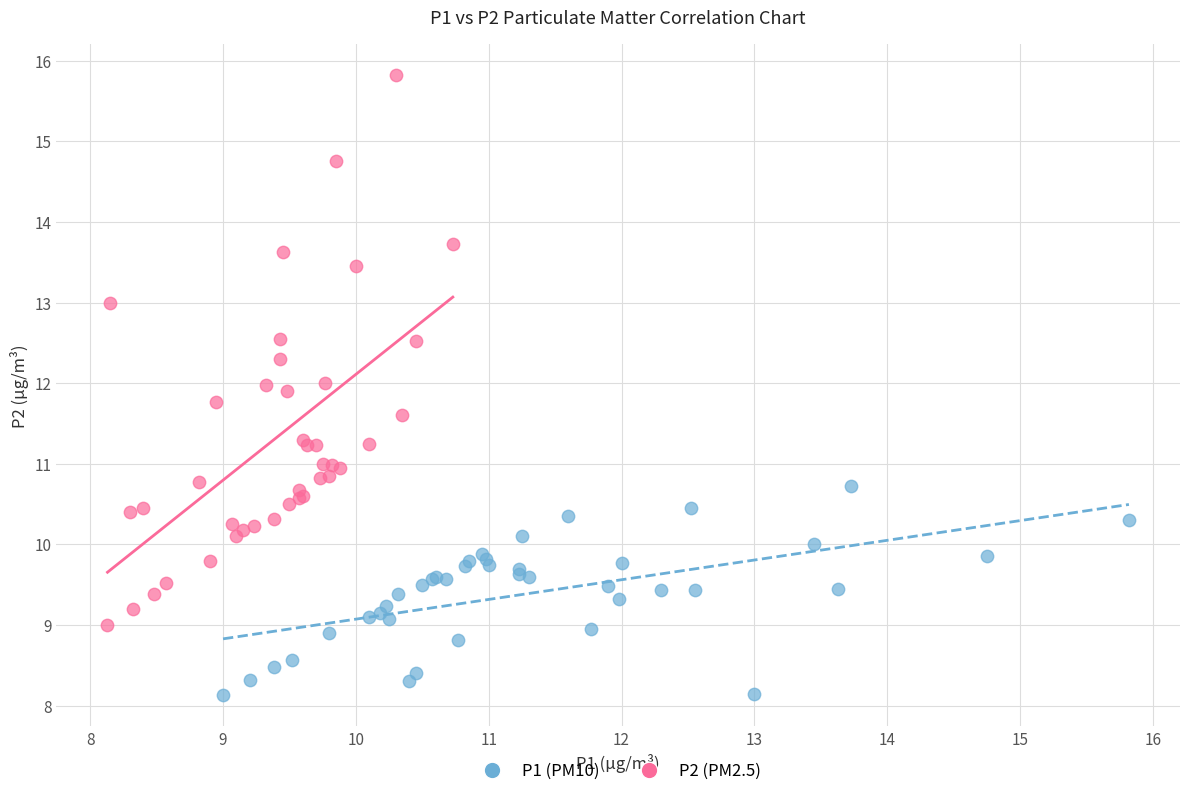

What are all the series names shown in the legend?

P1 (PM10), P2 (PM2.5)